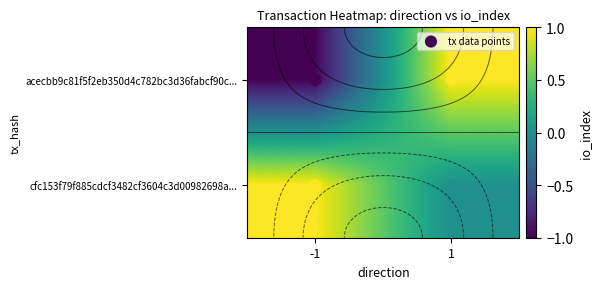

What is the difference between the acecbb9c81f5f2eb350d4c782bc3d36fabcf90c values at 0 and 1?

2